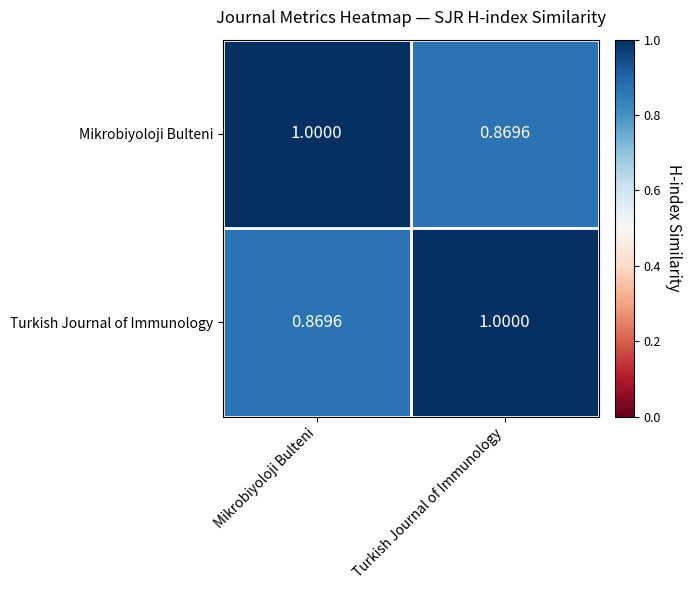

Where is Mikrobiyoloji Bulteni nearest to the value 0?

Turkish Journal of Immunology